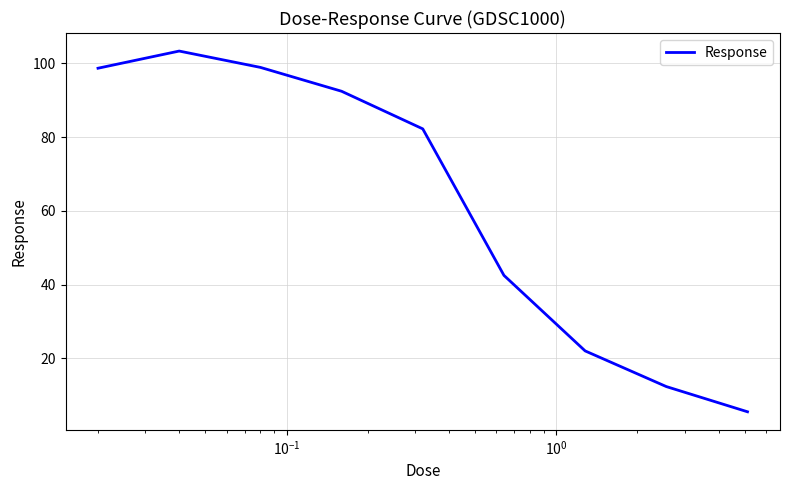

What is the smallest value displayed?

5.5